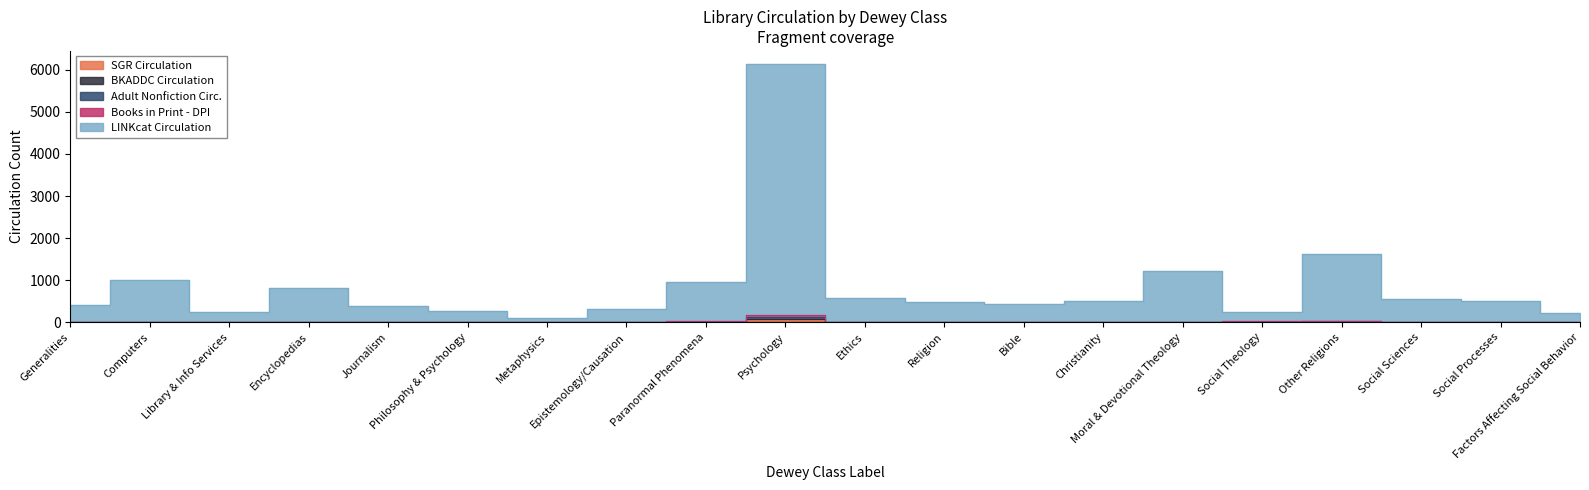

Between Encyclopedias and Social Sciences, which is larger?

Encyclopedias